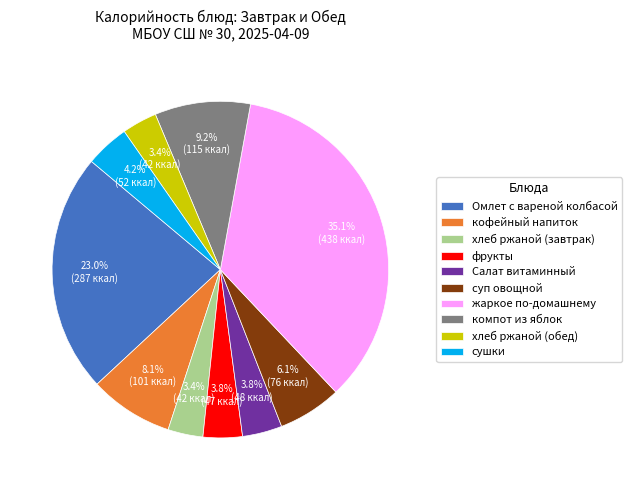

Is компот из яблок the majority of the pie?

No